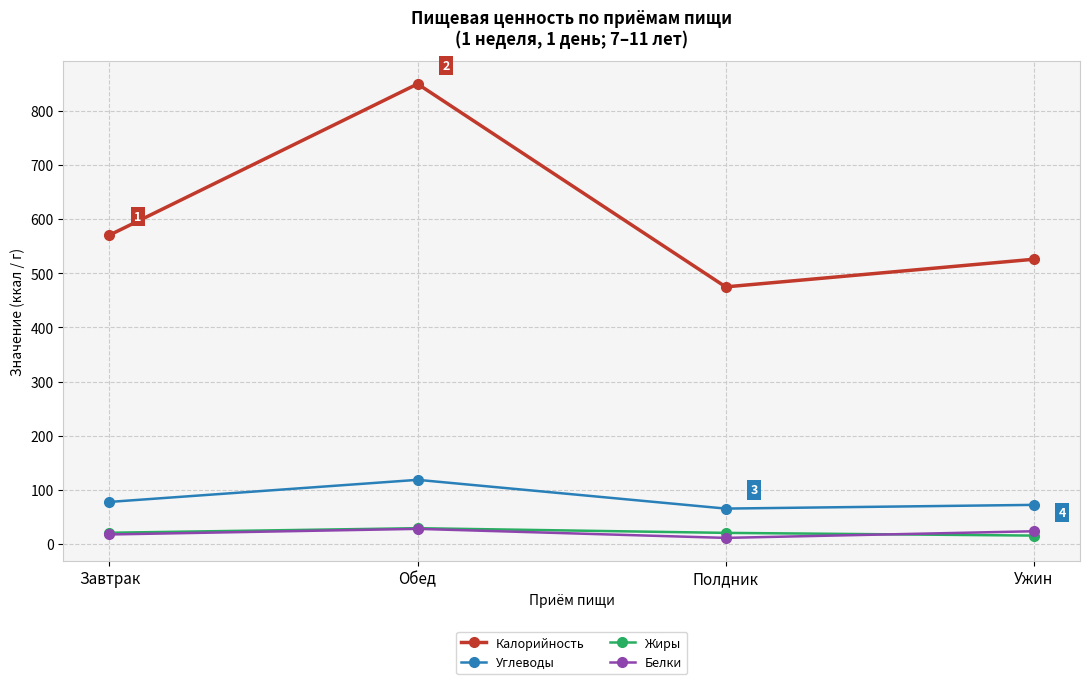

Which series has the largest range (max minus min)?

Калорийность